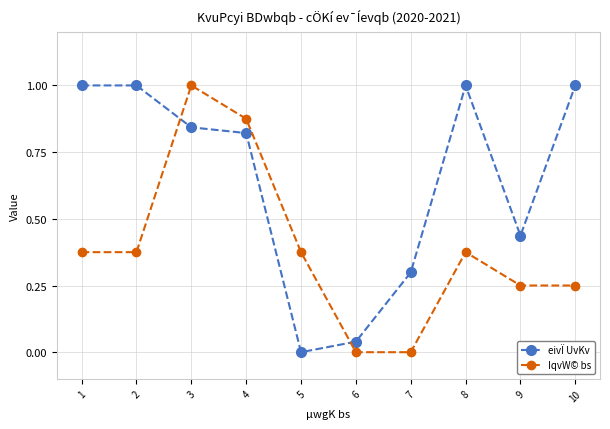

After their last crossing, which series has the higher values: eivÏ UvKv or IqvW© bs?

eivÏ UvKv